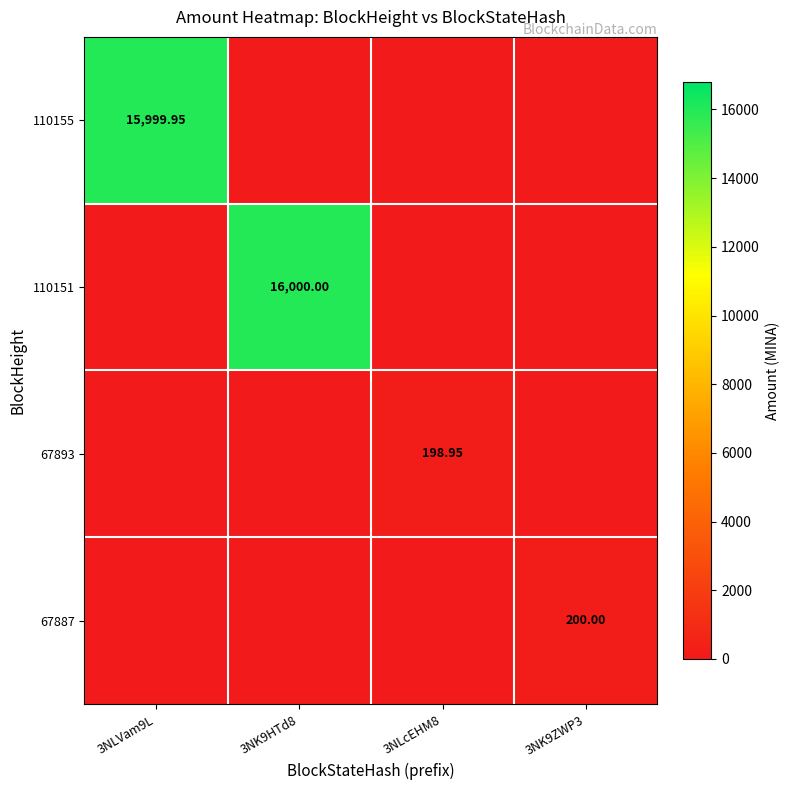

Count the 110151 values in the range 0 to 16000.

4